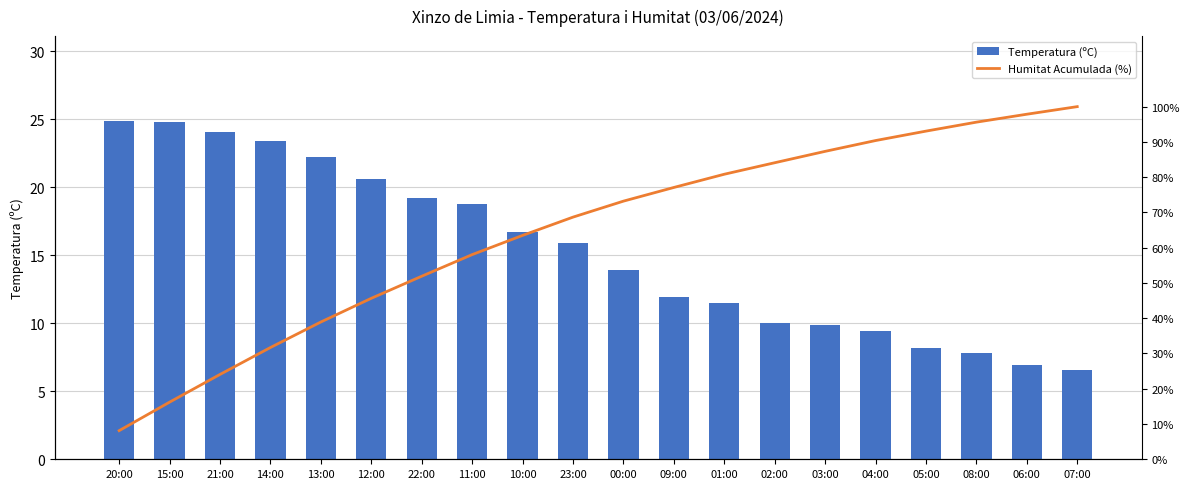

How many data points in Humitat Acumulada (%) are above 73?

10